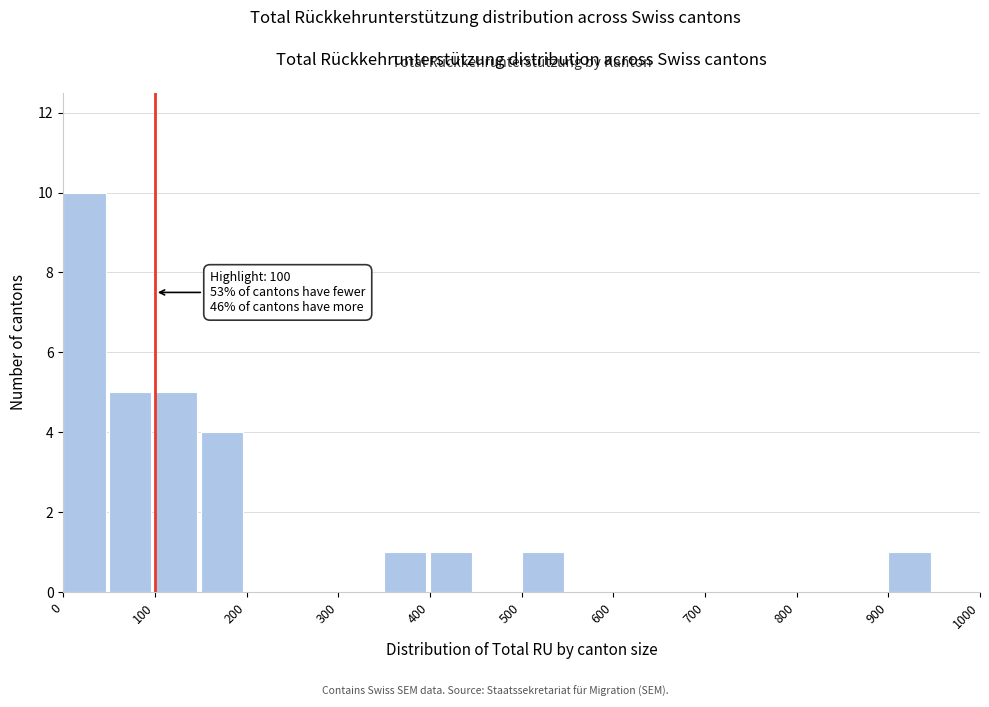

Which range on the x-axis has the tallest bar?

0 to 50